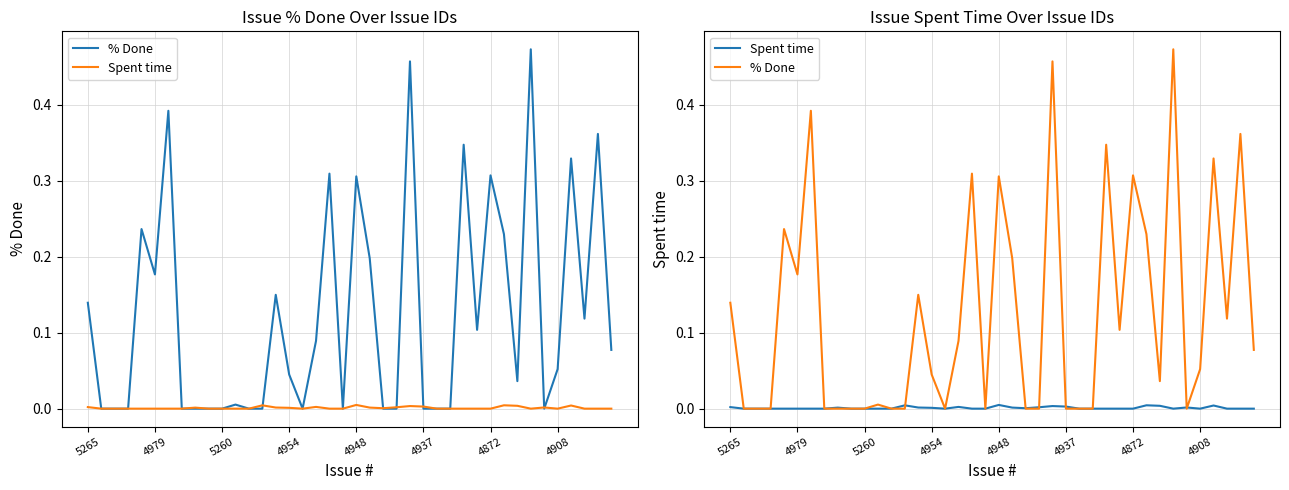

How many values in the Spent time series exceed 0?

16